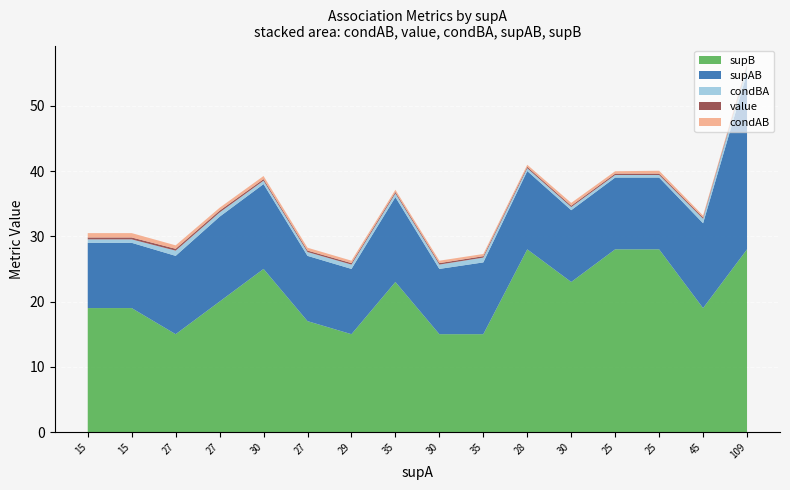

How many values in the supB series are below 20?

8